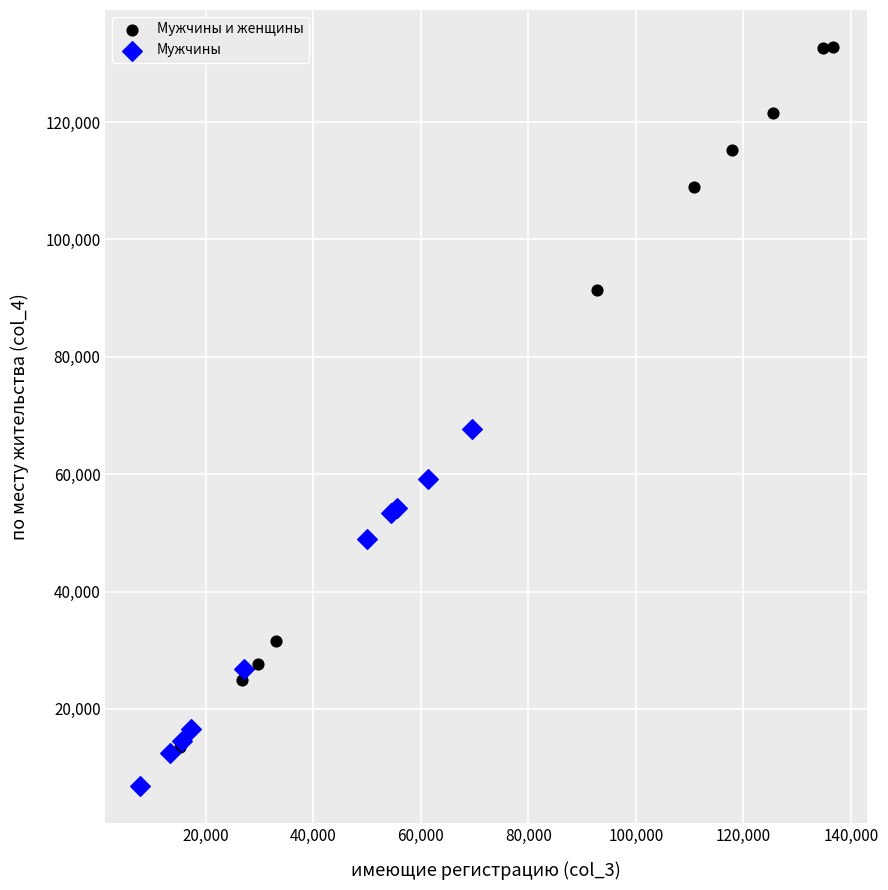

Which series reaches the maximum Y coordinate?

Мужчины и женщины